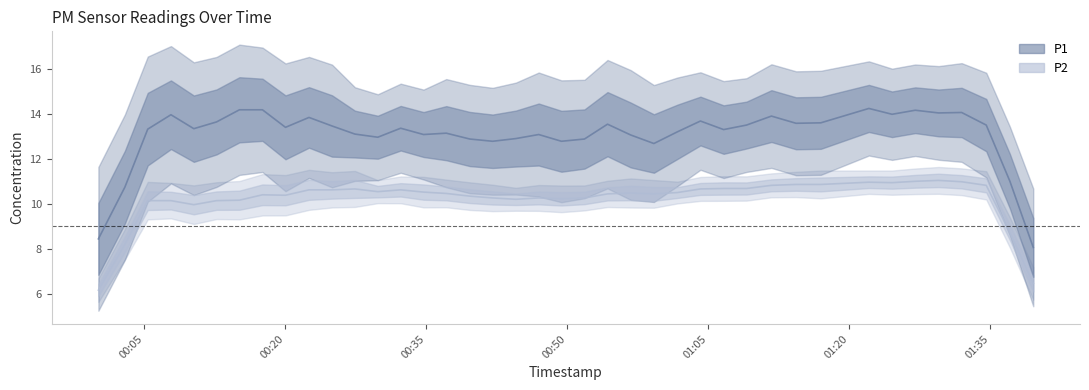

How many categories are shown in the chart?

40